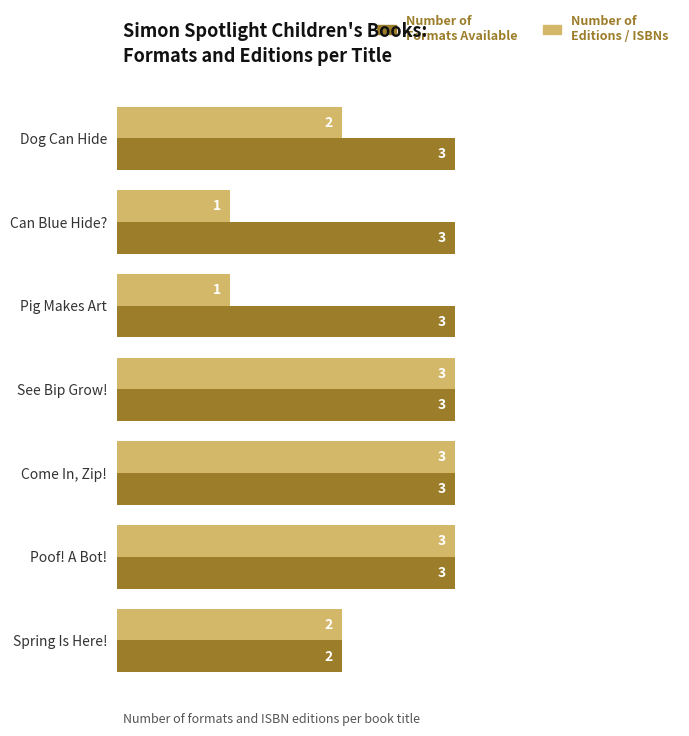

What is the greatest value displayed?

3